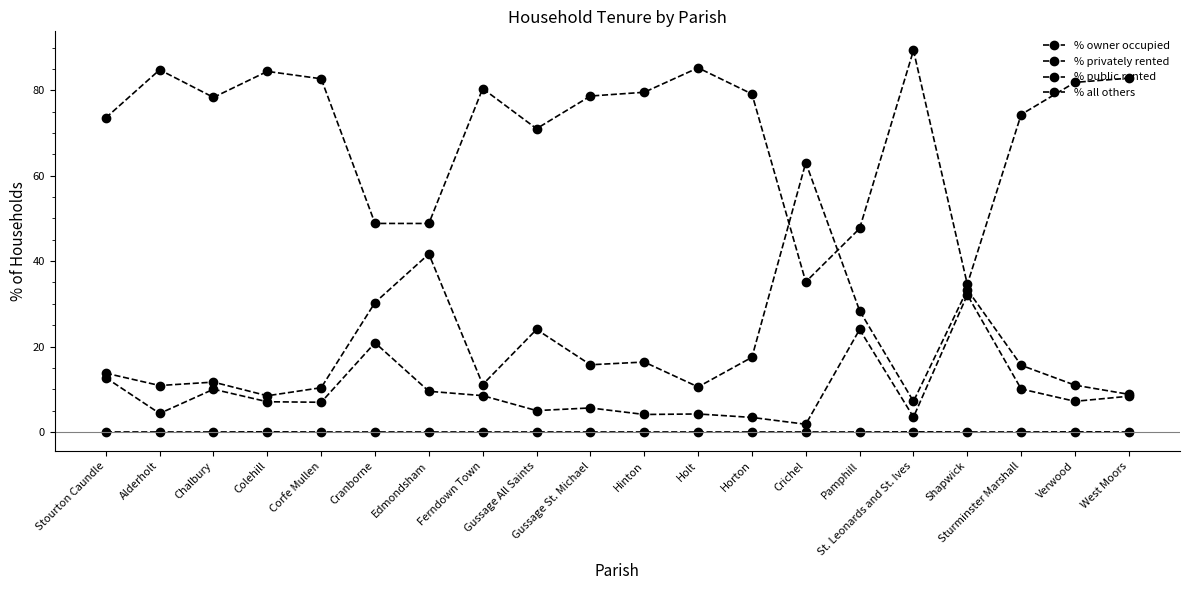

How many interior local valleys does the % owner occupied series have?

5